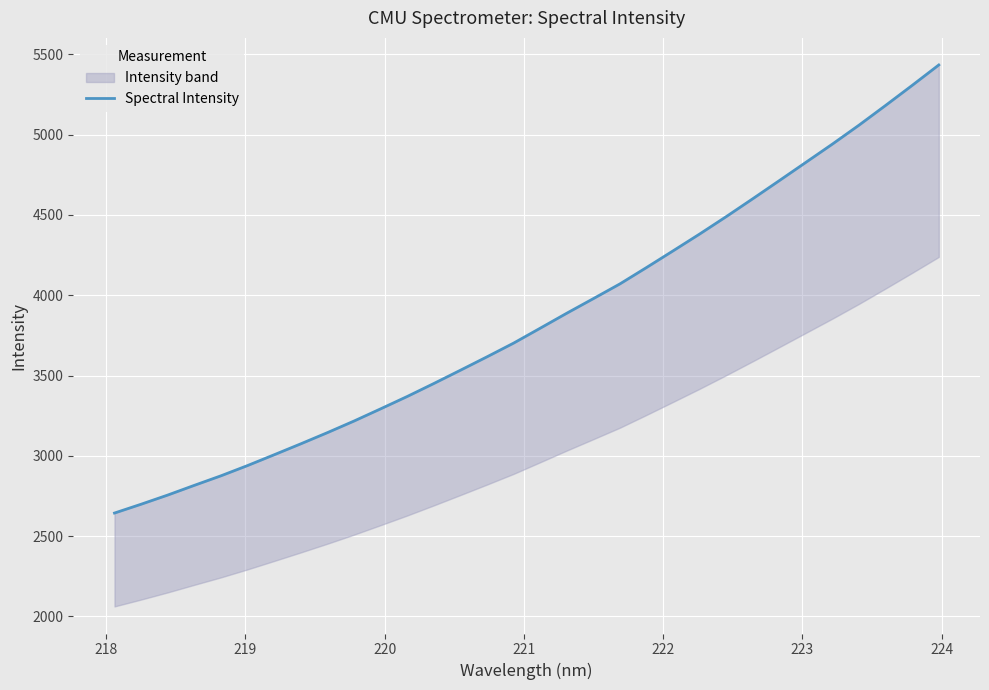

What is the difference between the second highest and minimum values?

2663.7